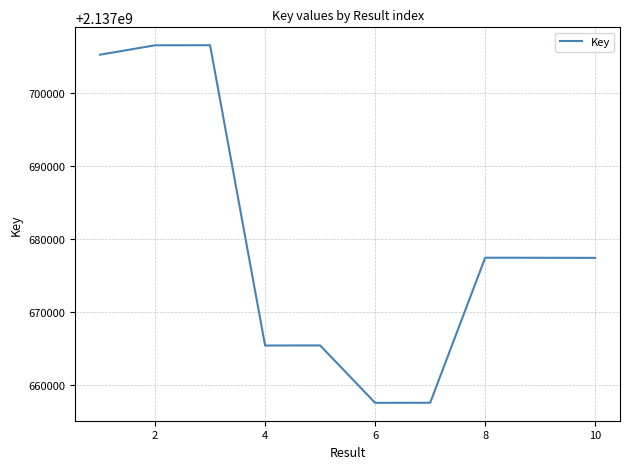

What is the difference between the maximum and minimum values?

49102